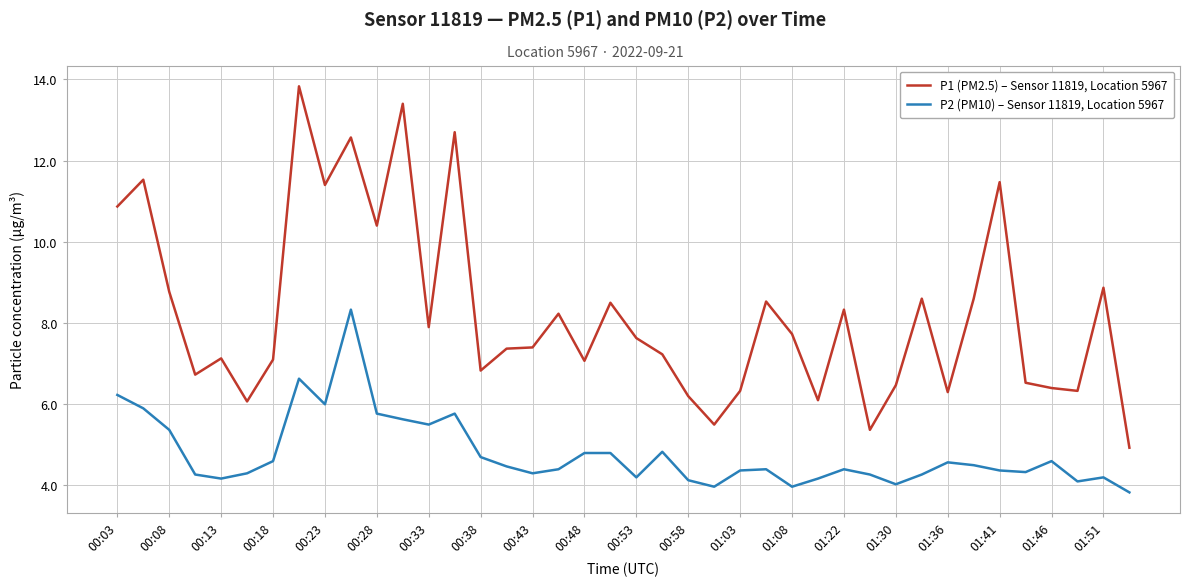

What is the maximum value for P1 (PM2.5) – Sensor 11819, Location 5967?

13.8